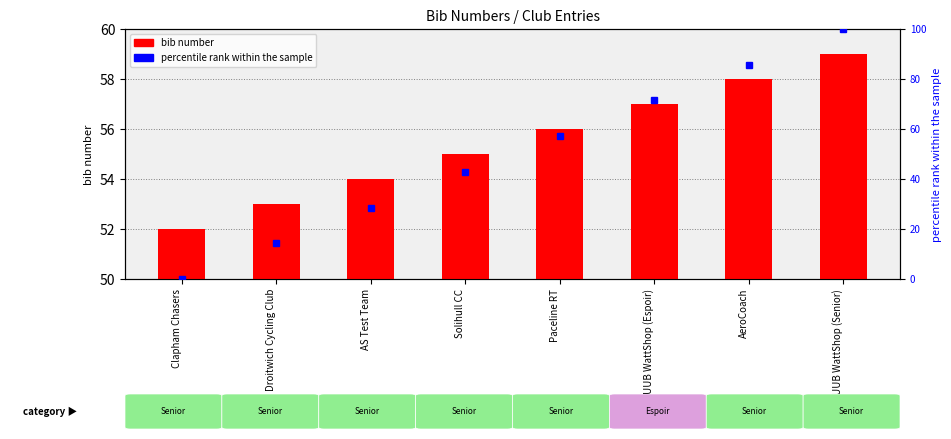

At Droitwich Cycling Club, list the series in order from smallest to largest.

percentile rank within the sample, bib number